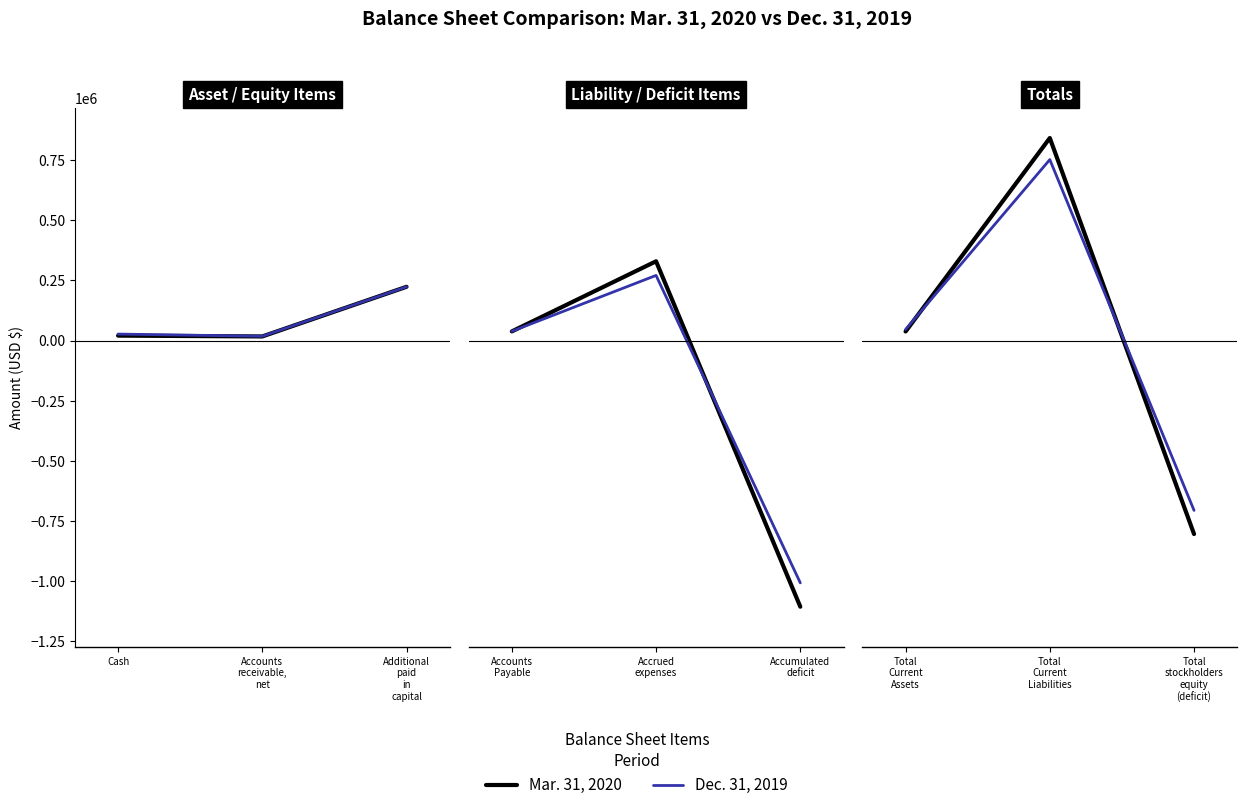

At Total Current Assets, list the series in order from largest to smallest.

Dec. 31, 2019, Mar. 31, 2020